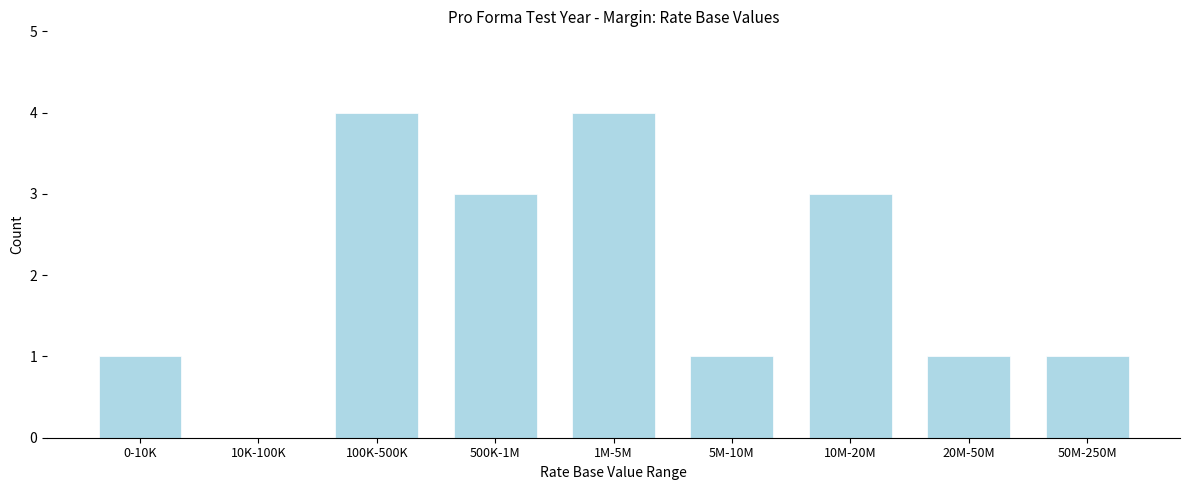

Reading right to left, what are all the values shown in this chart?

50M-250M=1	20M-50M=1	10M-20M=3	5M-10M=1	1M-5M=4	500K-1M=3	100K-500K=4	10K-100K=0	0-10K=1